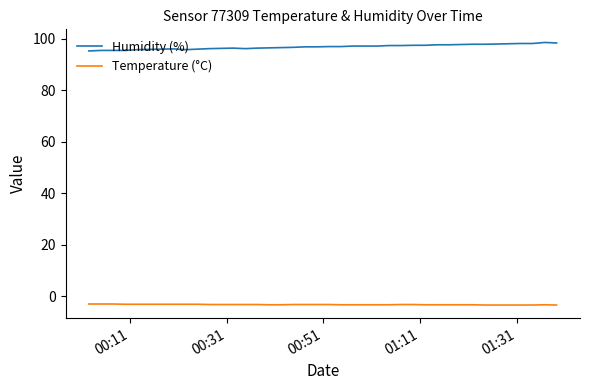

True or false: Humidity (%) and Temperature (°C) cross at least once.

False